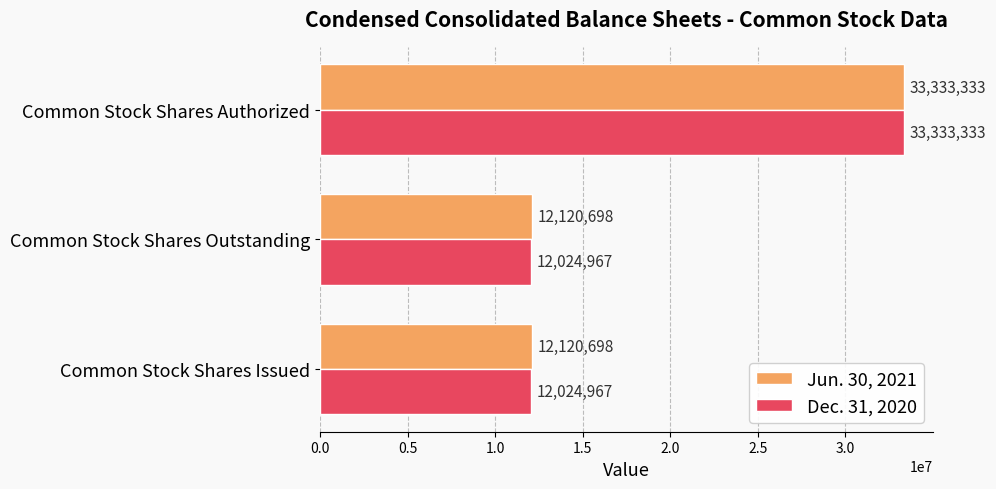

At Common Stock Shares Issued, list the series in order from largest to smallest.

Jun. 30, 2021, Dec. 31, 2020